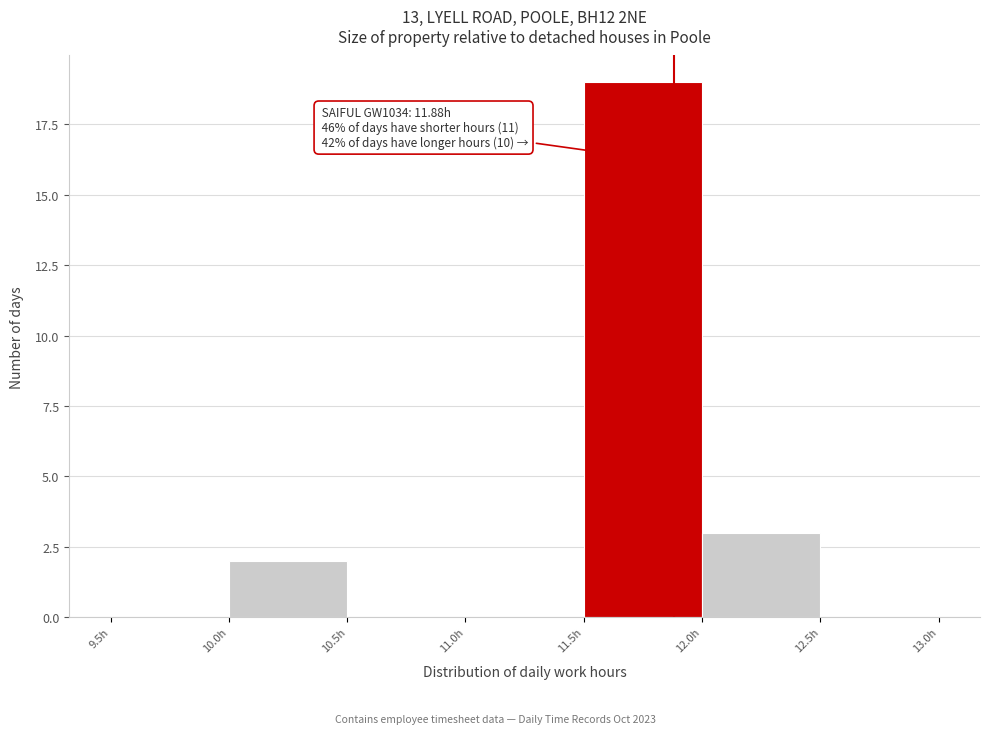

Over which range of the x-axis is the bar tallest?

11.5 to 12.0